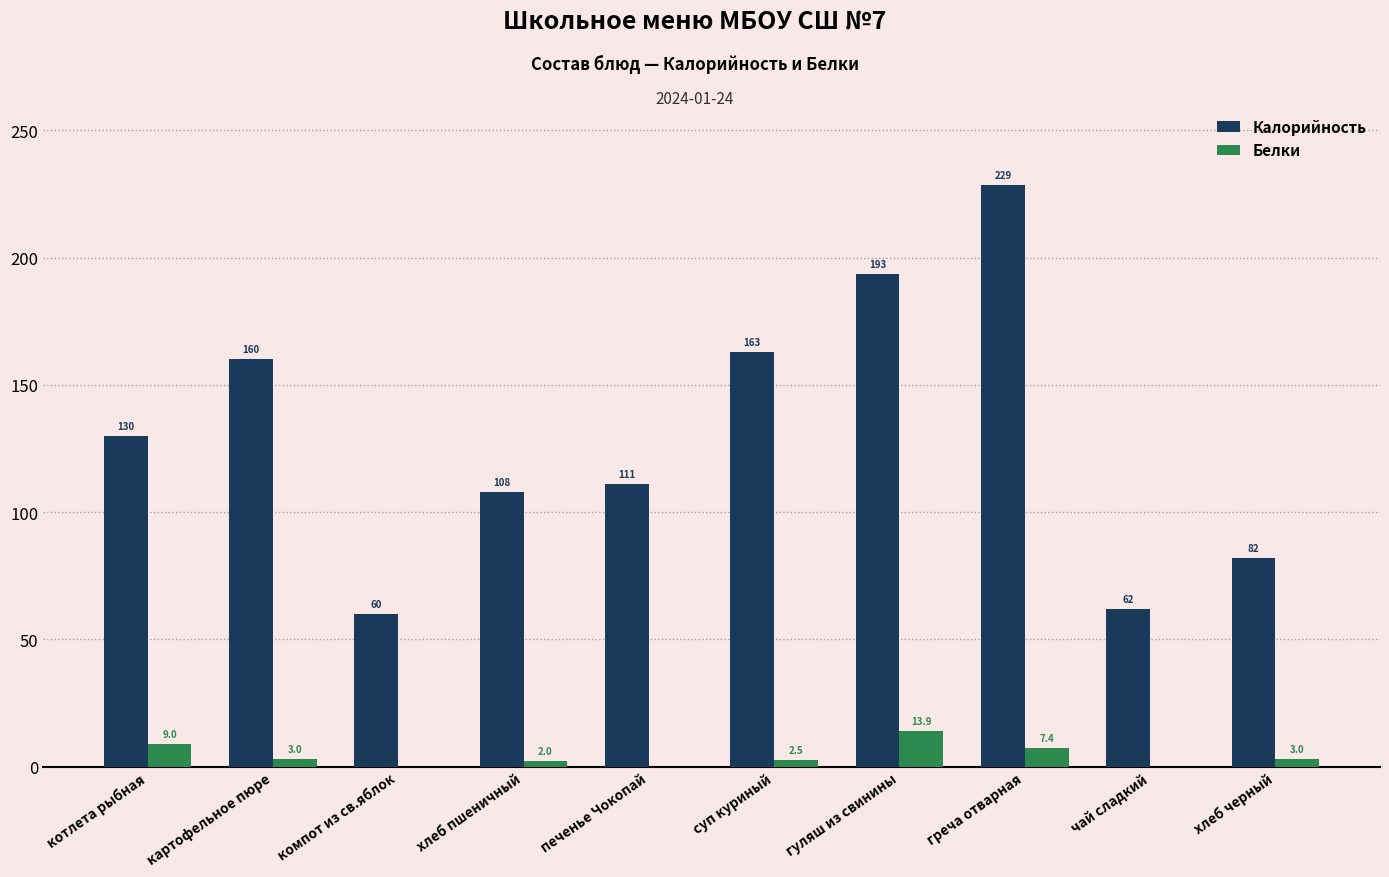

Is it true that Калорийность equals 65.7 at хлеб пшеничный?

False